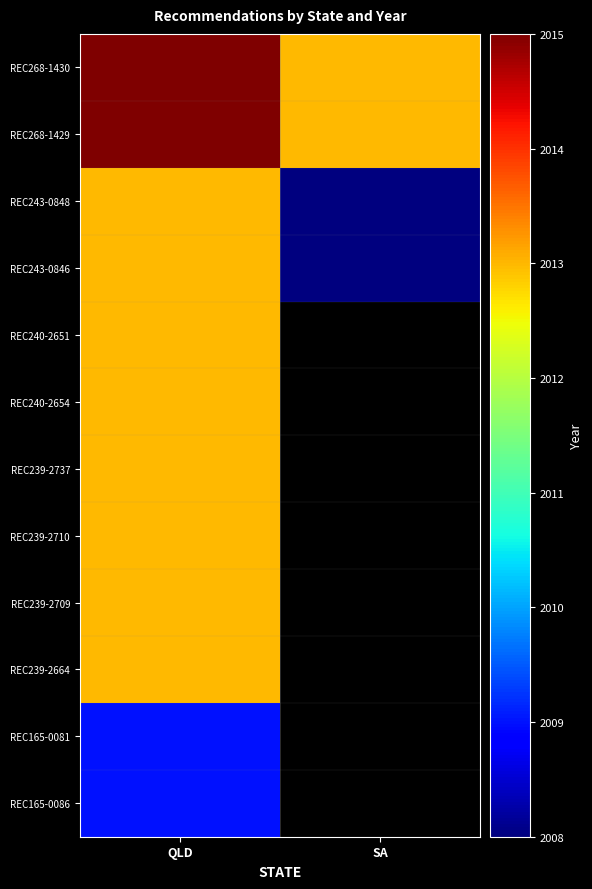

What is the spread (max minus min) of values at SA?

5.0